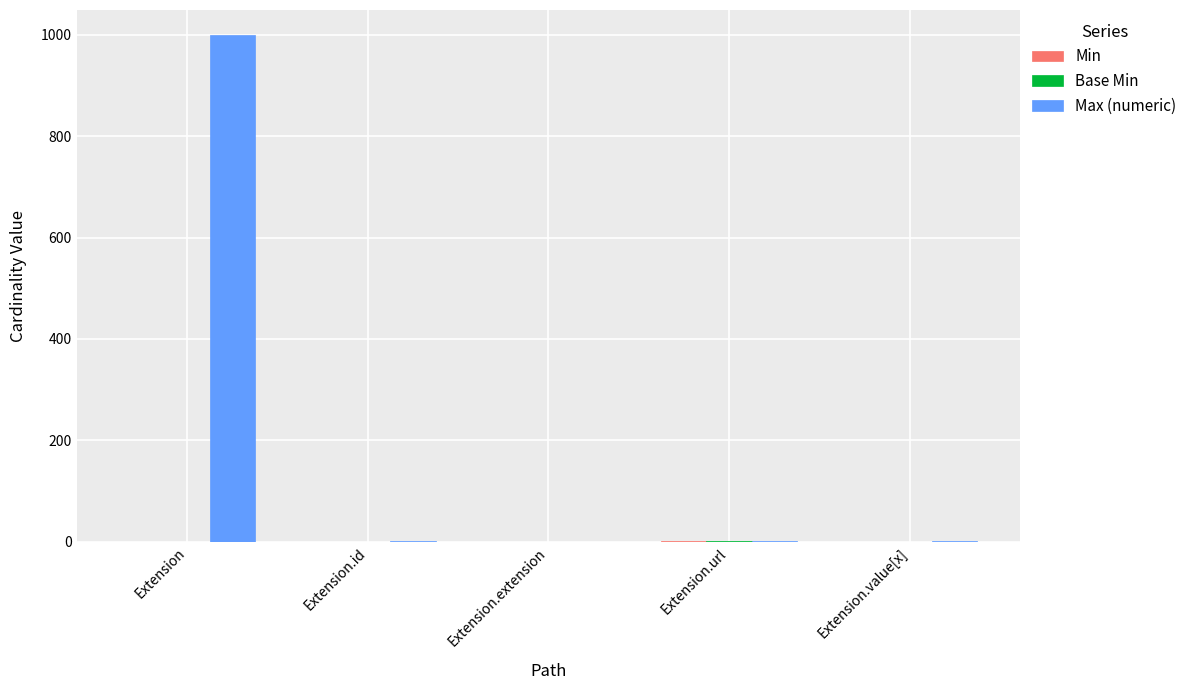

Which series has the largest total across all categories?

Max (numeric)